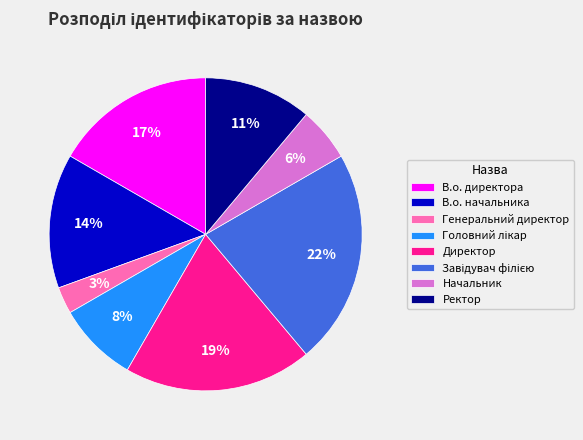

Combined, do В.о. начальника and В.о. директора account for over 50%?

No